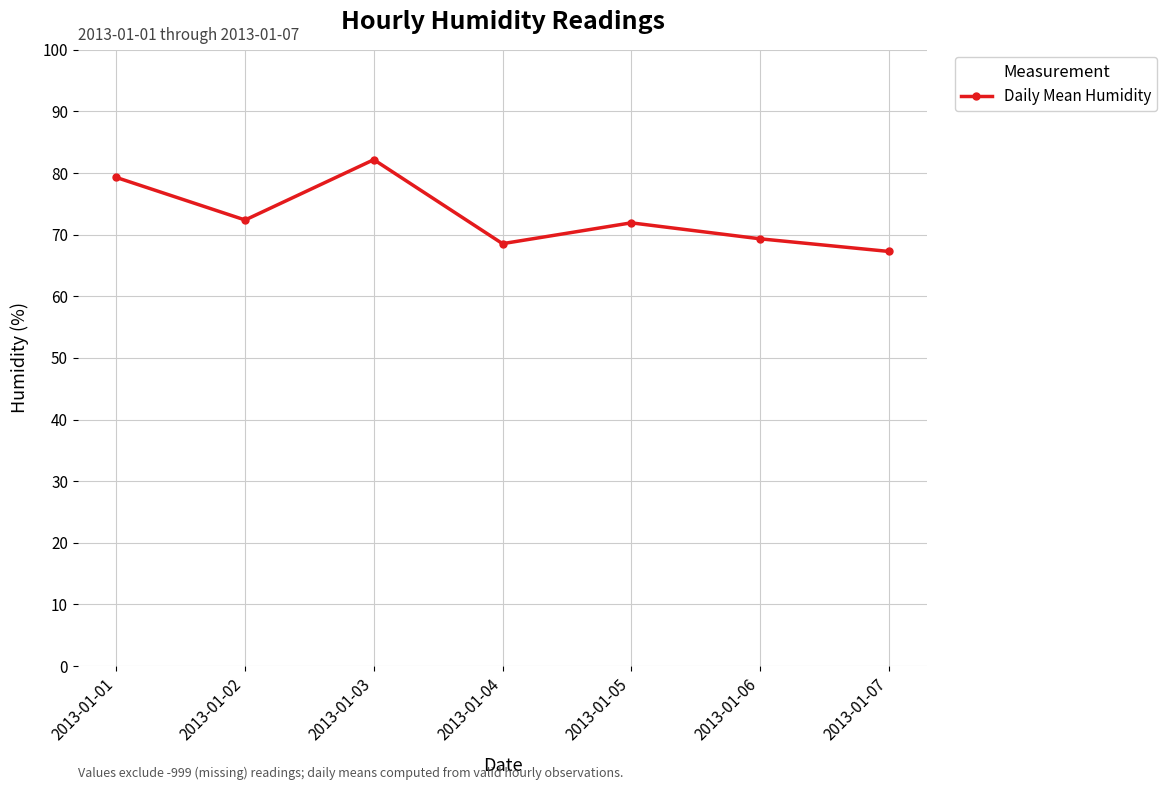

Where is the first local minimum?

2013-01-02